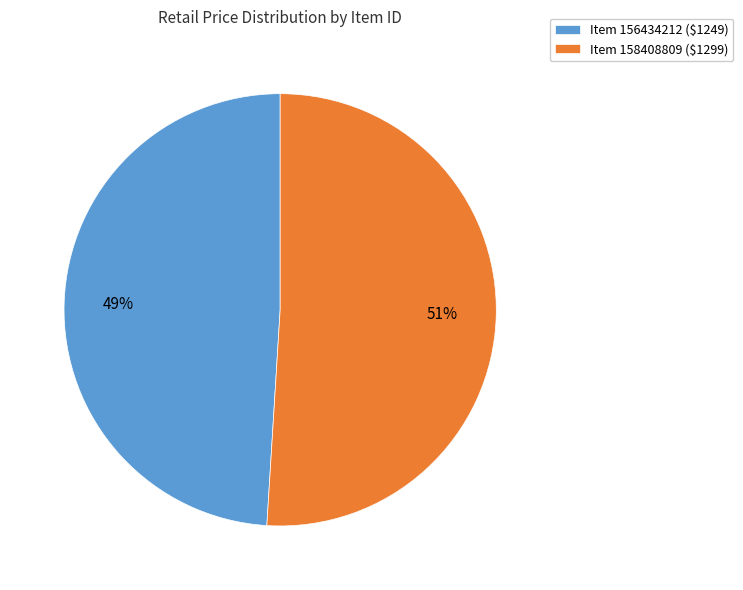

True or false: Item 158408809 ($1299) accounts for 37% of the total.

False